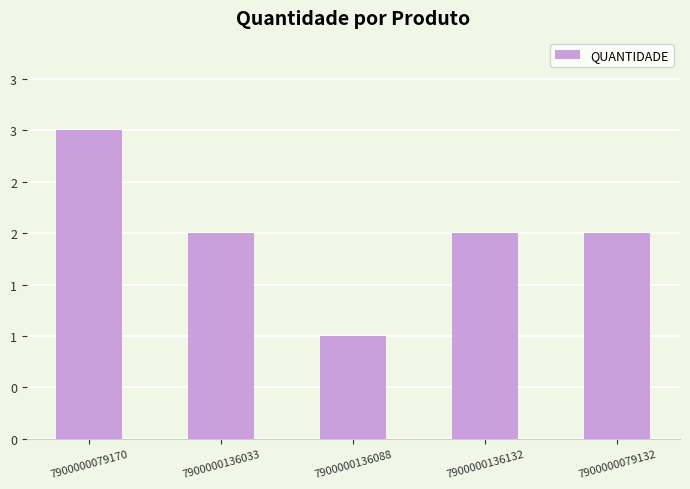

Does the chart contain any negative values?

No